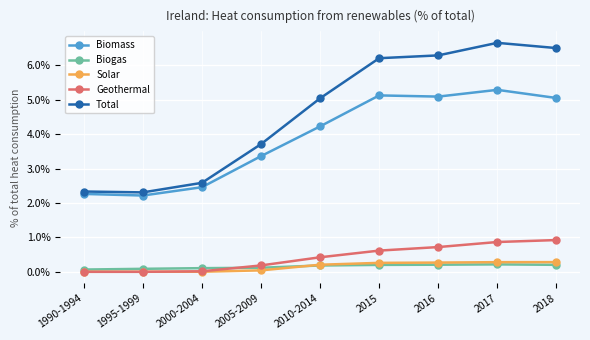

Reading left to right, transcribe all the data shown in this chart.

Biomass: 0.0	0.0	0.0	0.0	0.0	0.1	0.1	0.1	0.1
Biogas: 0.0	0.0	0.0	0.0	0.0	0.0	0.0	0.0	0.0
Solar: 0.0	0.0	0.0	0.0	0.0	0.0	0.0	0.0	0.0
Geothermal: 0.0	0.0	0.0	0.0	0.0	0.0	0.0	0.0	0.0
Total: 0.0	0.0	0.0	0.0	0.1	0.1	0.1	0.1	0.1